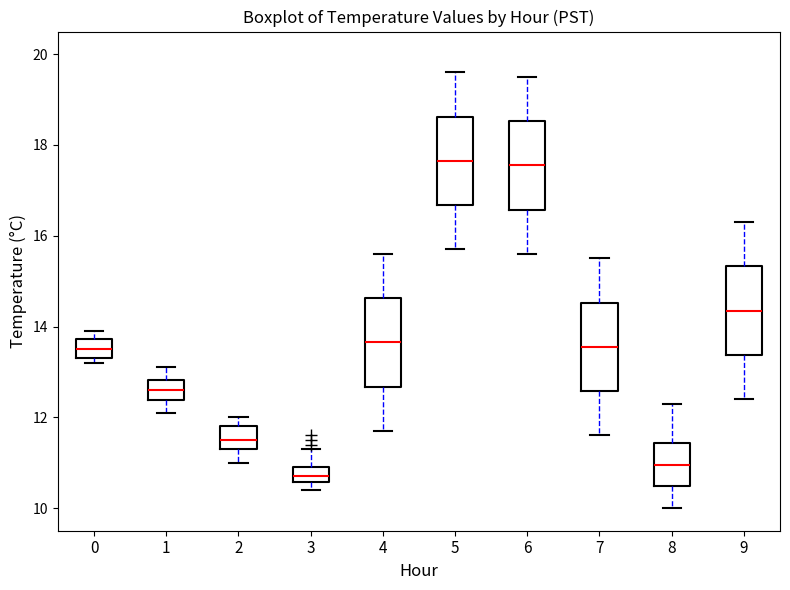

Where is the upper edge of the box at x = 0 on the y-axis? The values are not printed on the chart, so give them approximately, as read against the axis.

13.8